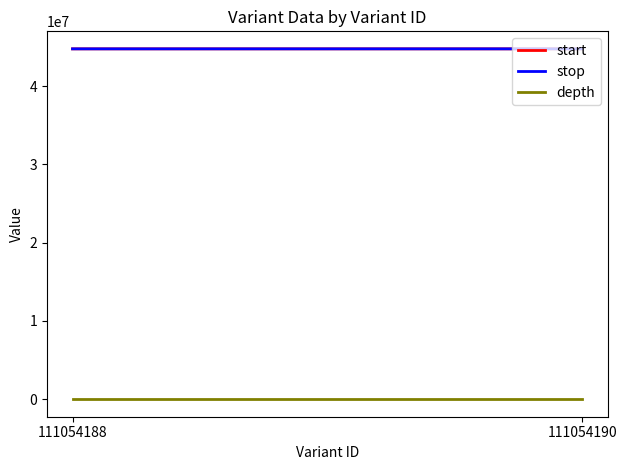

Which label corresponds to the largest value in the chart?

111054190